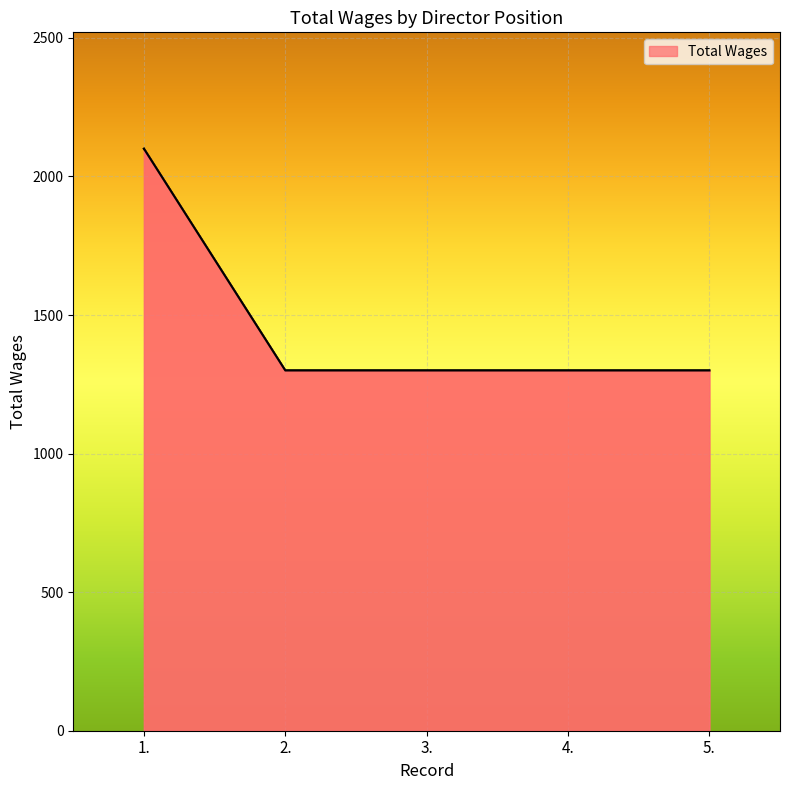

True or false: the data shows 1300 at 2..

True